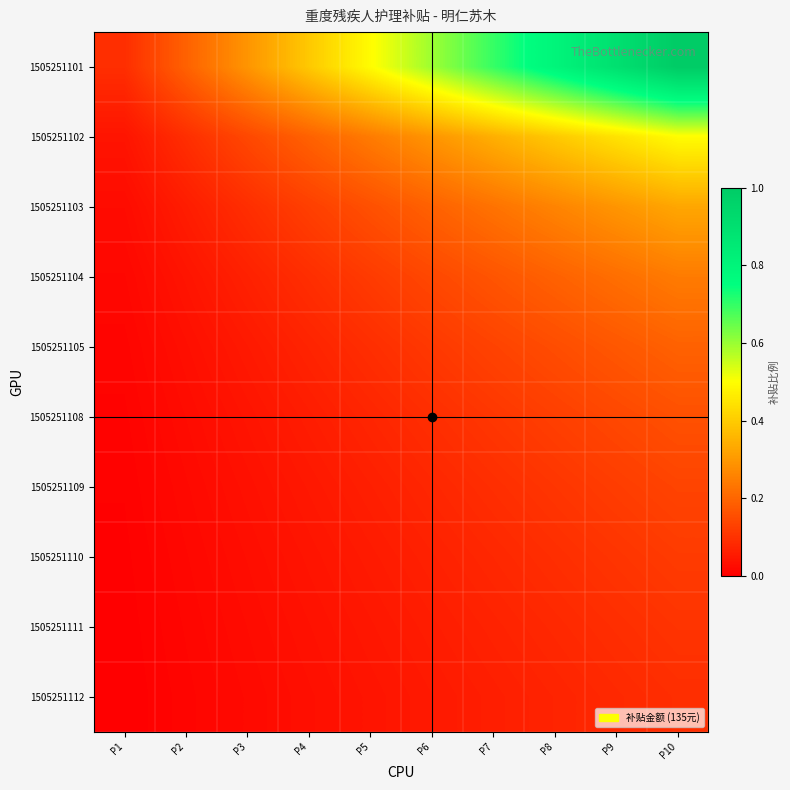

What is the difference between the highest and lowest values at P7?

0.6